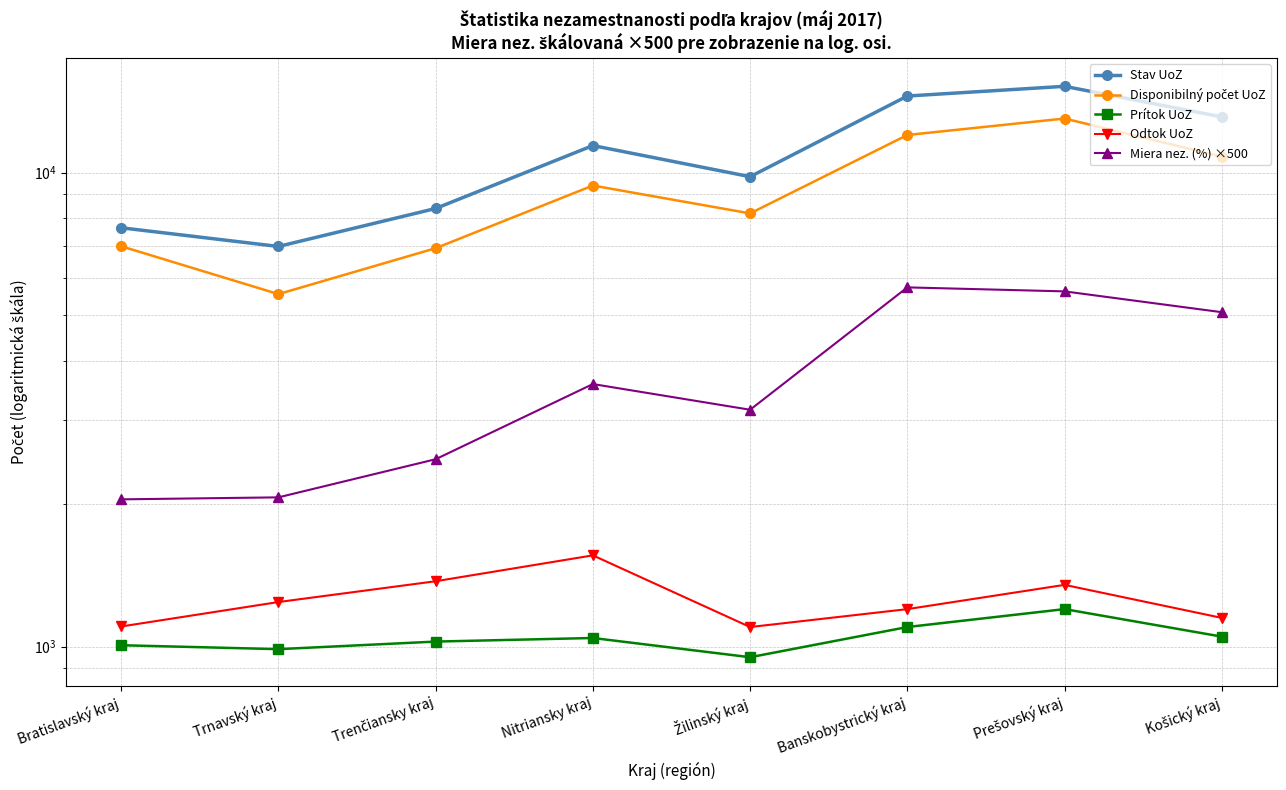

Between Trenčiansky kraj and Nitriansky kraj, which series saw the biggest shift?

Stav UoZ